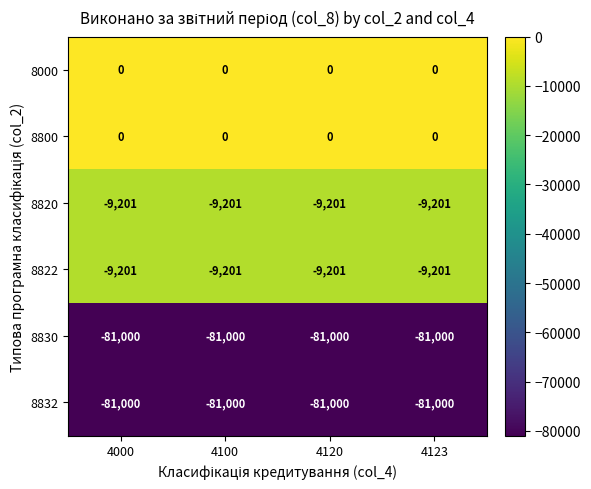

What is the total value across all series at 4000?

-180402